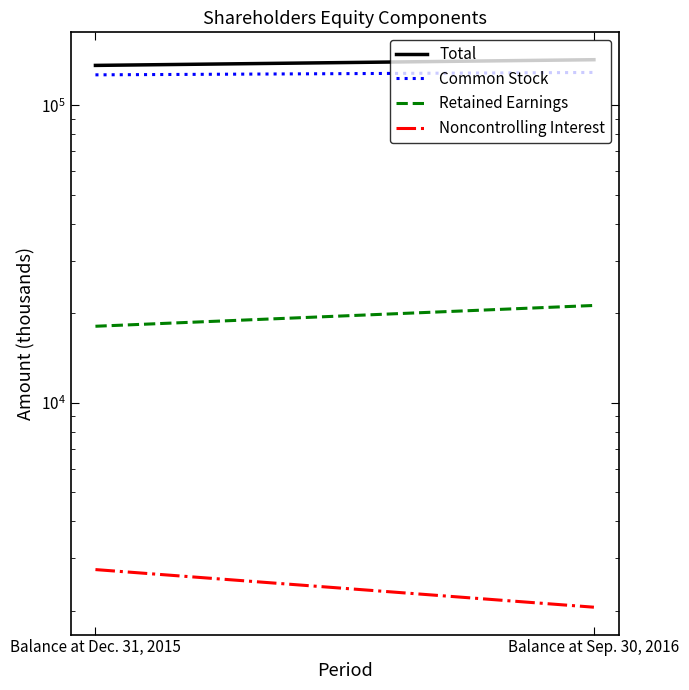

At how many categories does at least one series exceed 102931?

2